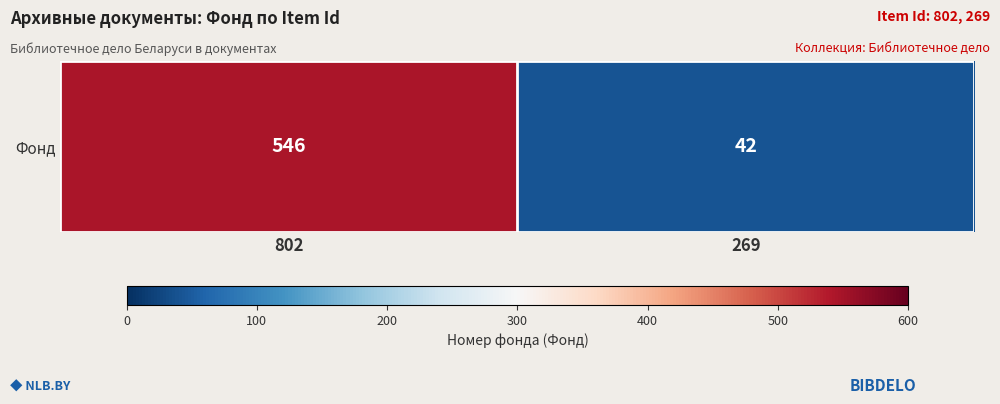

Rank the categories by value from lowest to highest.

269, 802